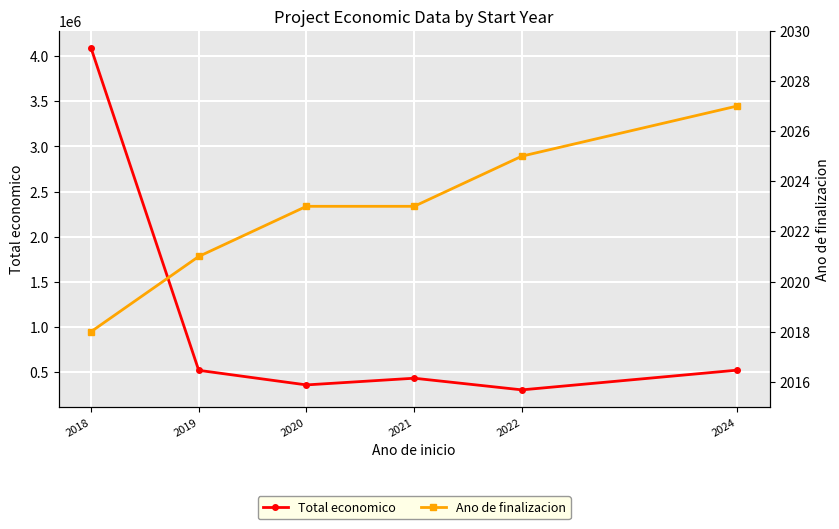

Reading left to right, extract all data points from this chart.

Total economico: 4093241.6	517823.8	356133.5	430411.0	301130.0	520062.0
Ano de finalizacion: 2018.0	2021.0	2023.0	2023.0	2025.0	2027.0